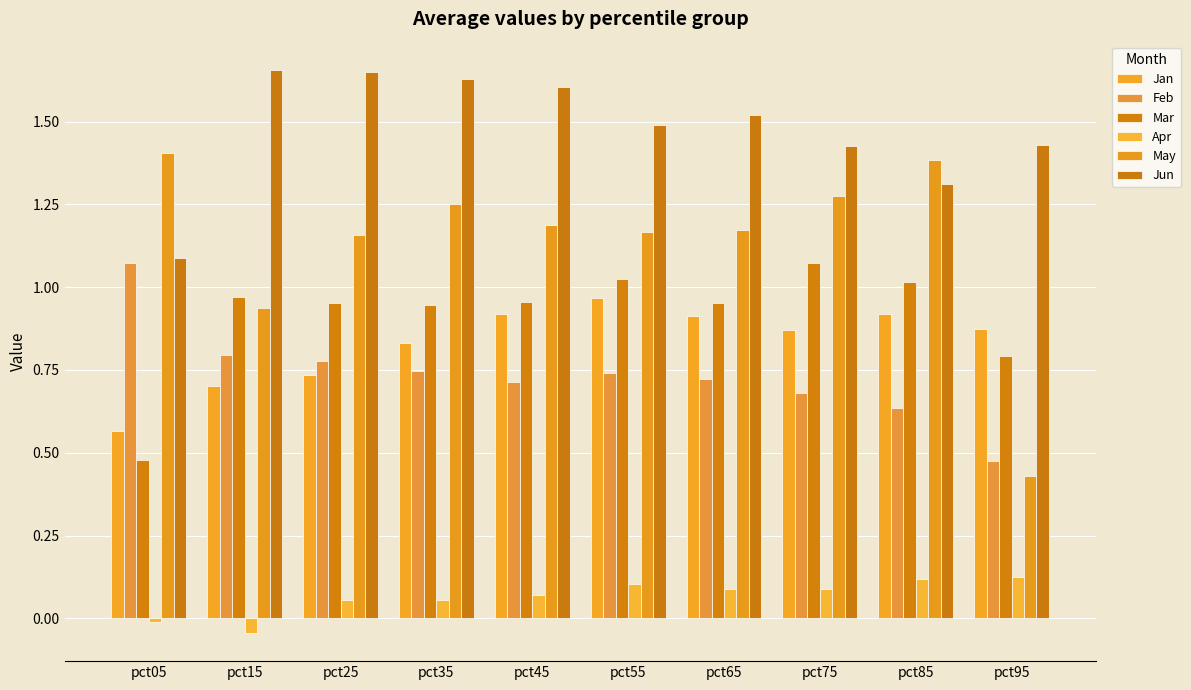

What is the value of the Jun bar at the 7th from the left?

1.5